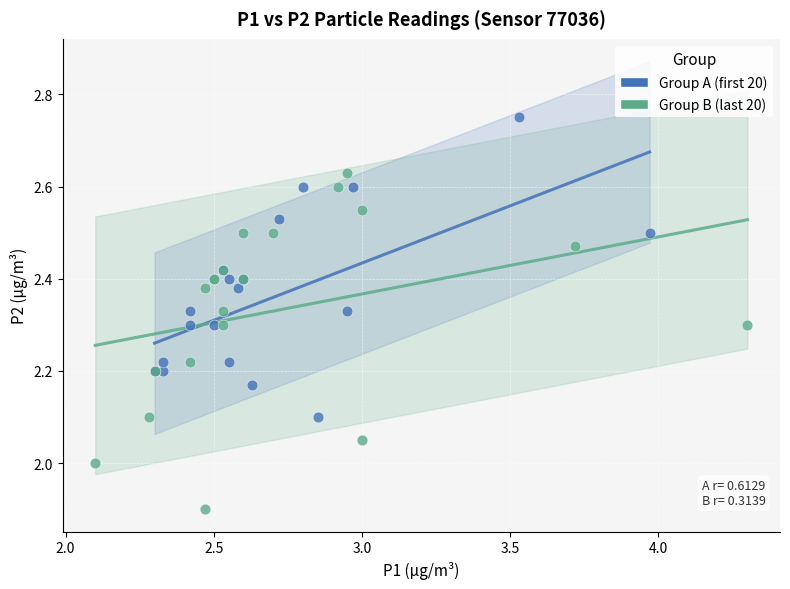

Which series has the widest spread of Y values?

Group B (last 20)